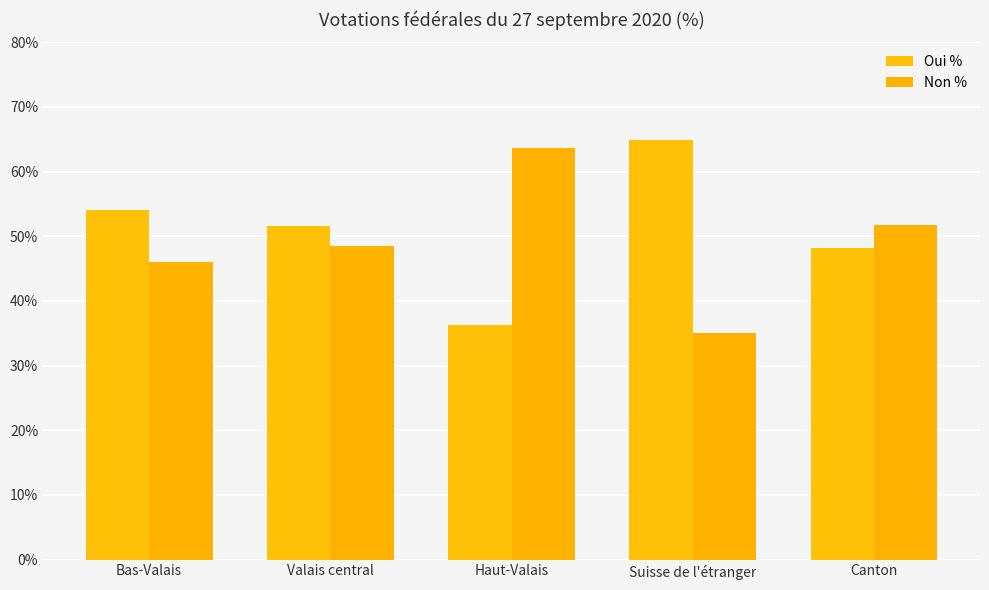

What is the average value of the Oui % series?

51.0